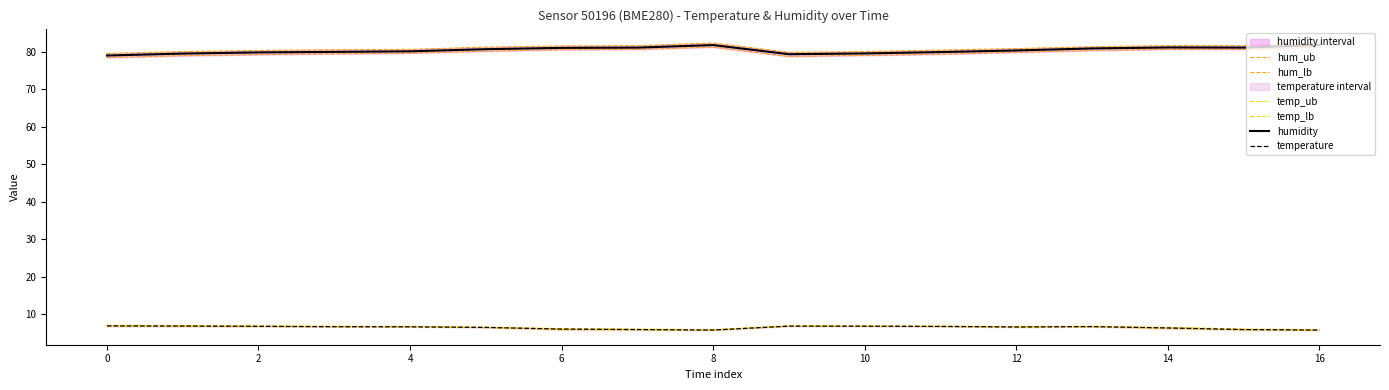

Does the chart display data point markers on the line(s)?

No